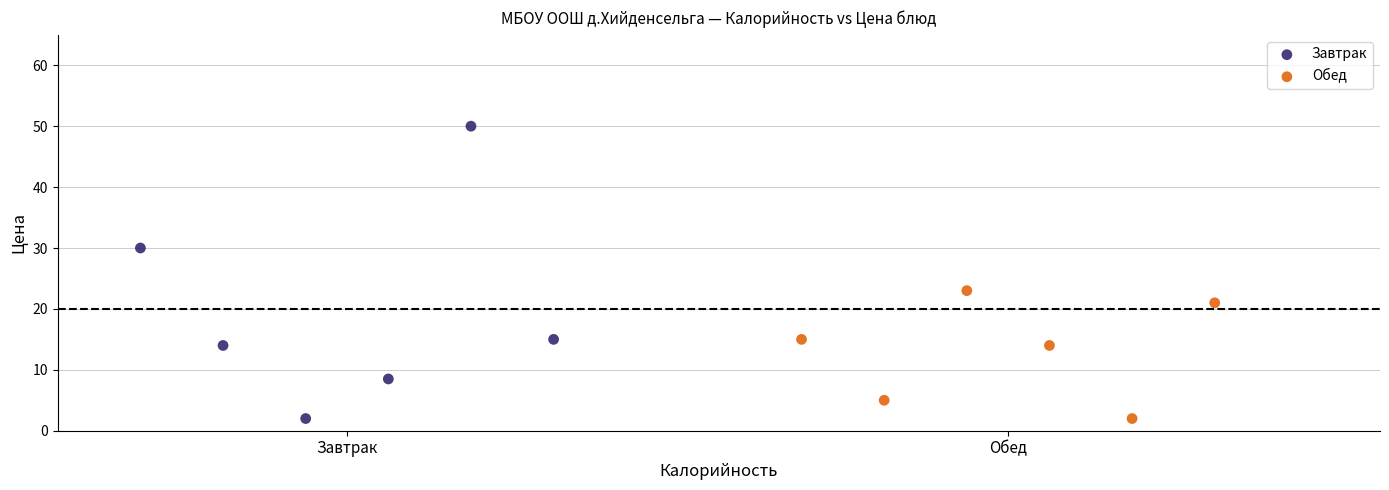

Which series has the widest spread of Y values?

Завтрак